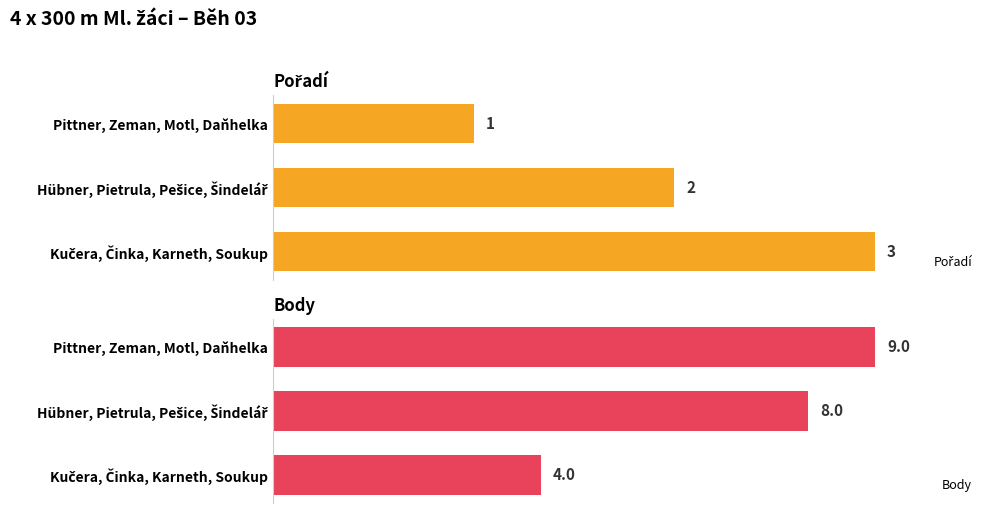

Rank the series at Kučera, Činka, Karneth, Soukup from highest to lowest value.

Body, Pořadí